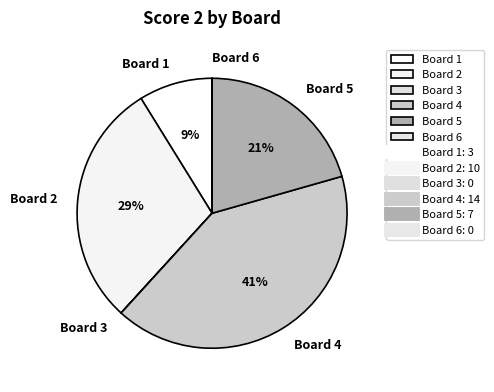

Is there any slice that represents more than half of the pie?

No